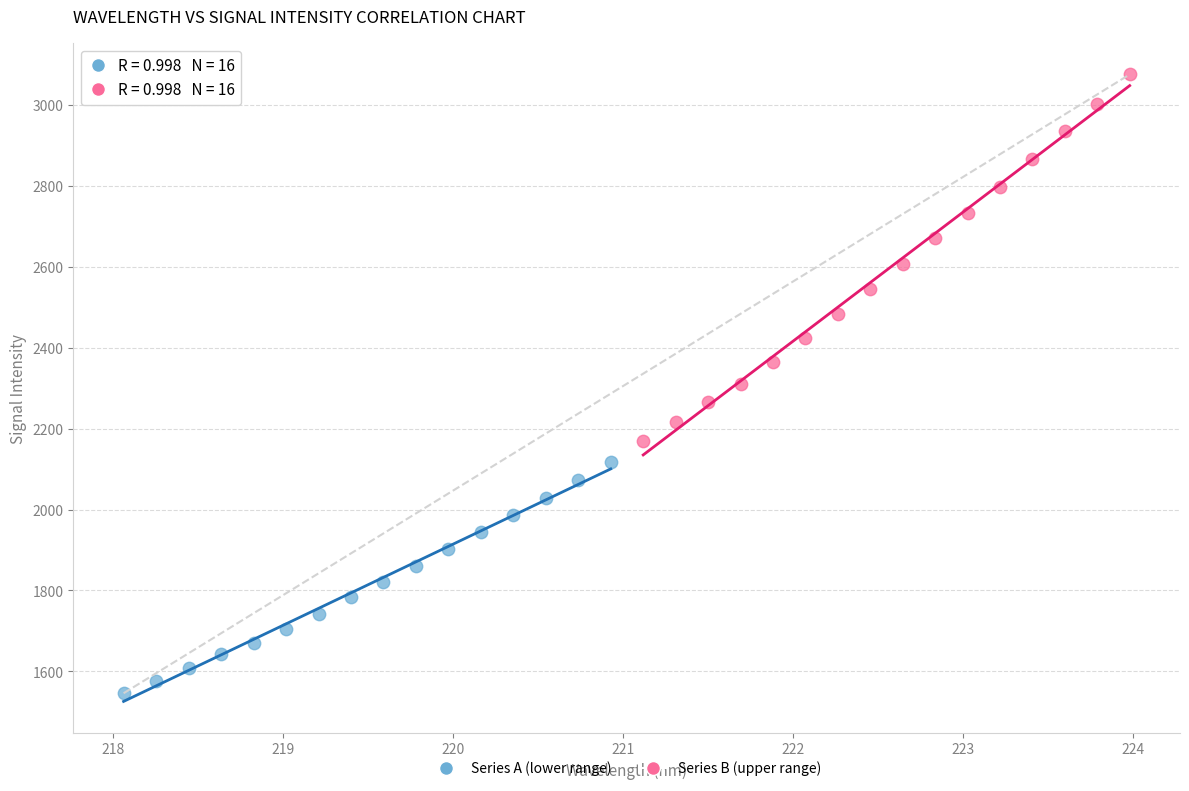

Which series reaches the minimum Y coordinate?

Series A (lower range)